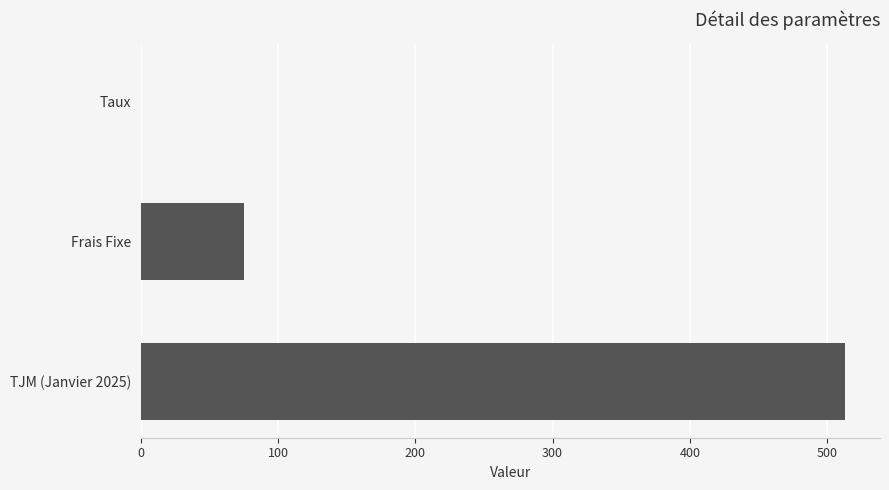

What is the sum of all values?

588.1